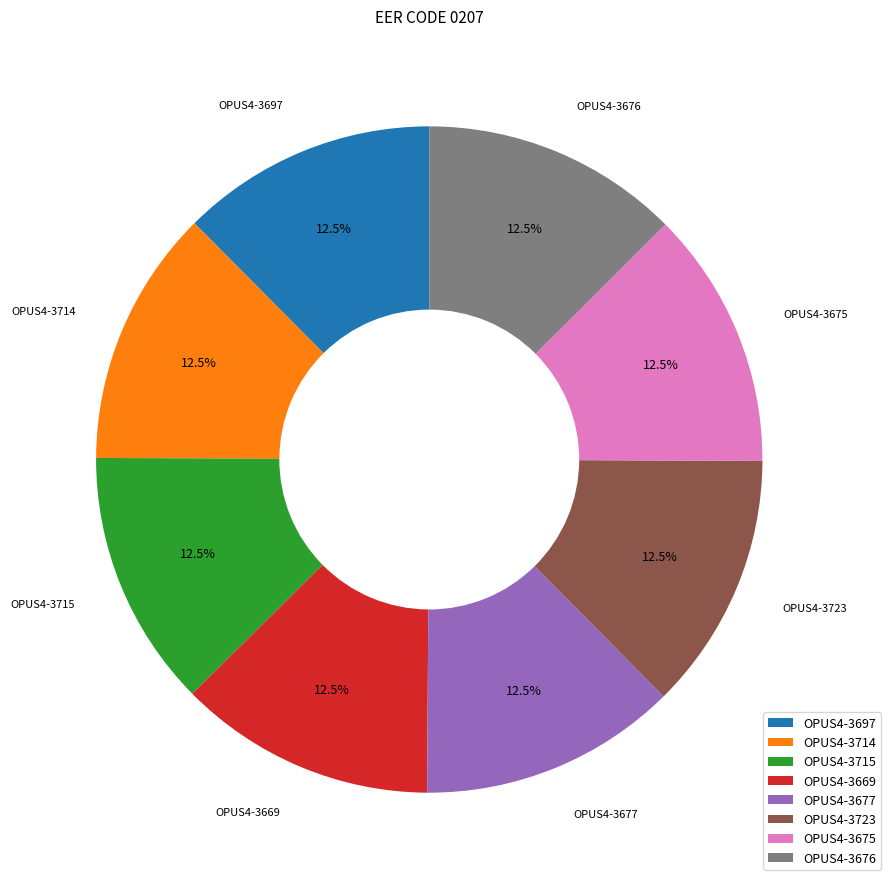

Combined, do OPUS4-3669 and OPUS4-3677 account for over 50%?

No